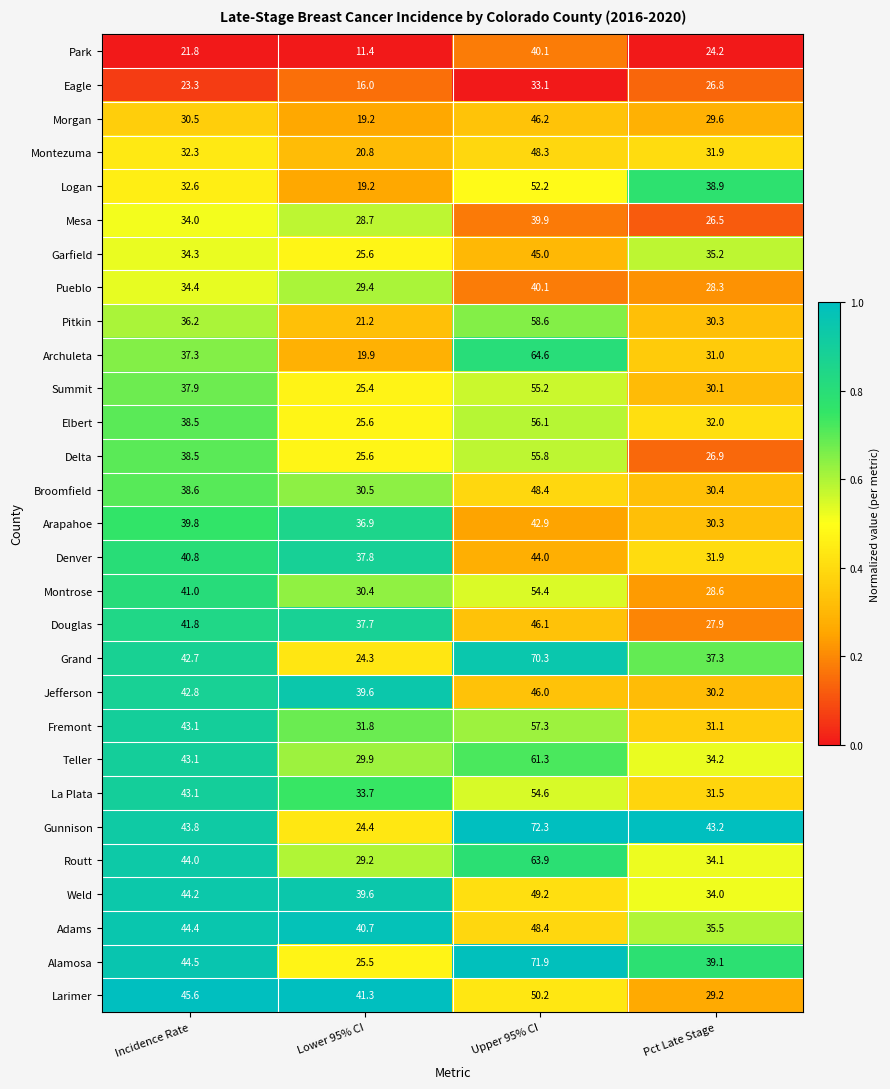

Is the value of Weld at Lower 95% CI greater than the value of Elbert at Pct Late Stage?

Yes